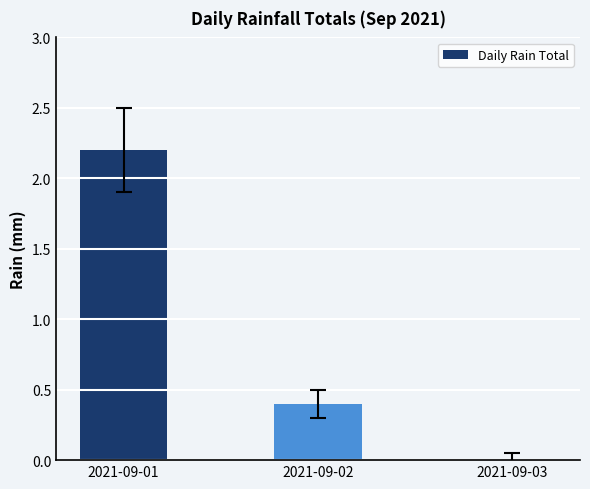

The value at 2021-09-02 is 0.4. True or false?

True